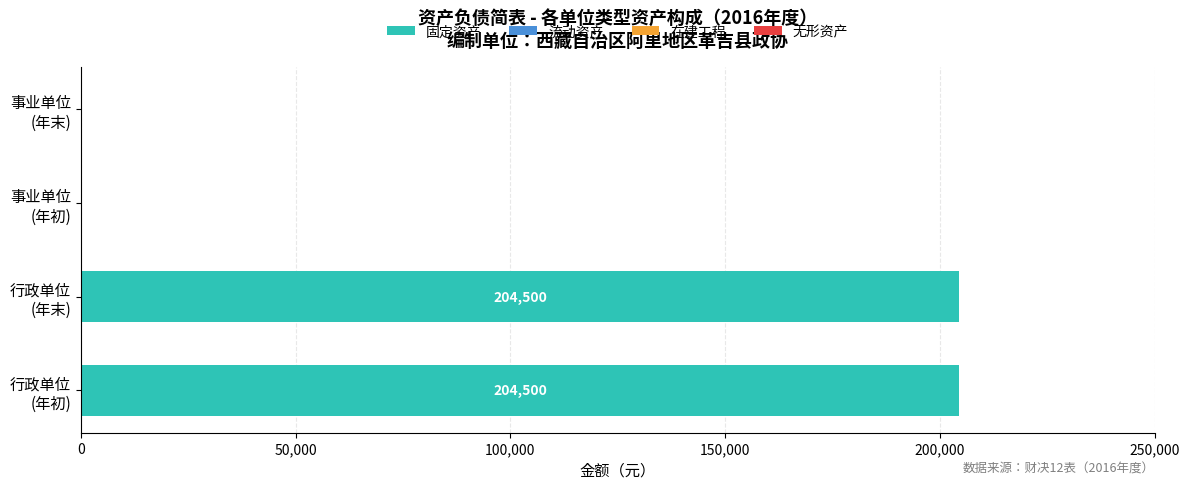

What is the maximum value shown in the chart?

204500